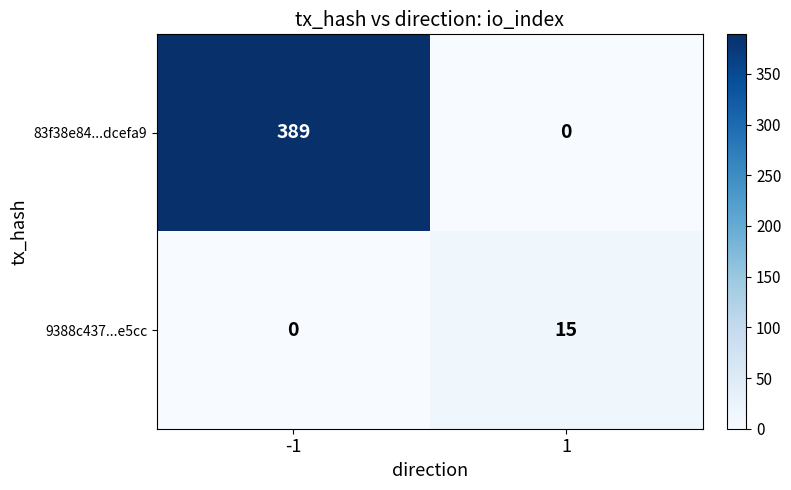

The value of 9388c437...e5cc at 1 is 15. True or false?

True